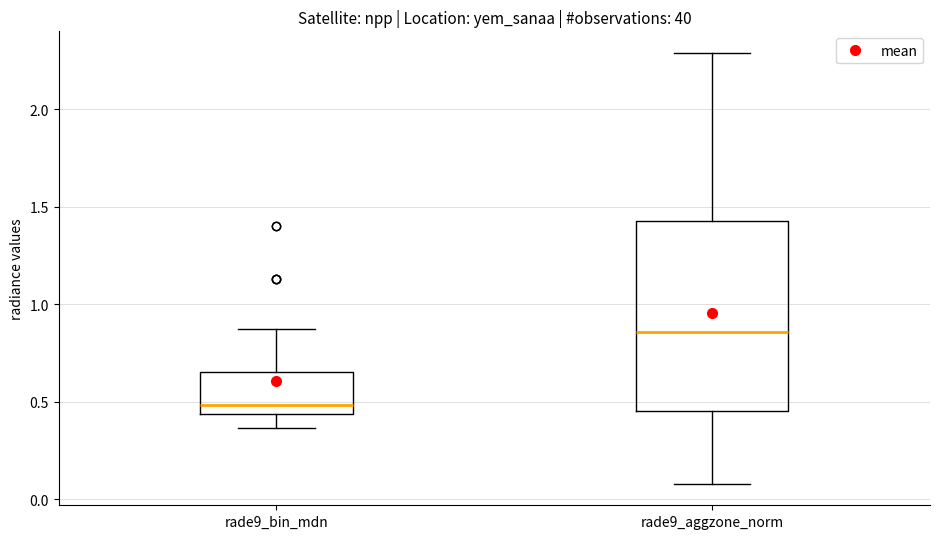

Which box's median line is the highest?

rade9_aggzone_norm